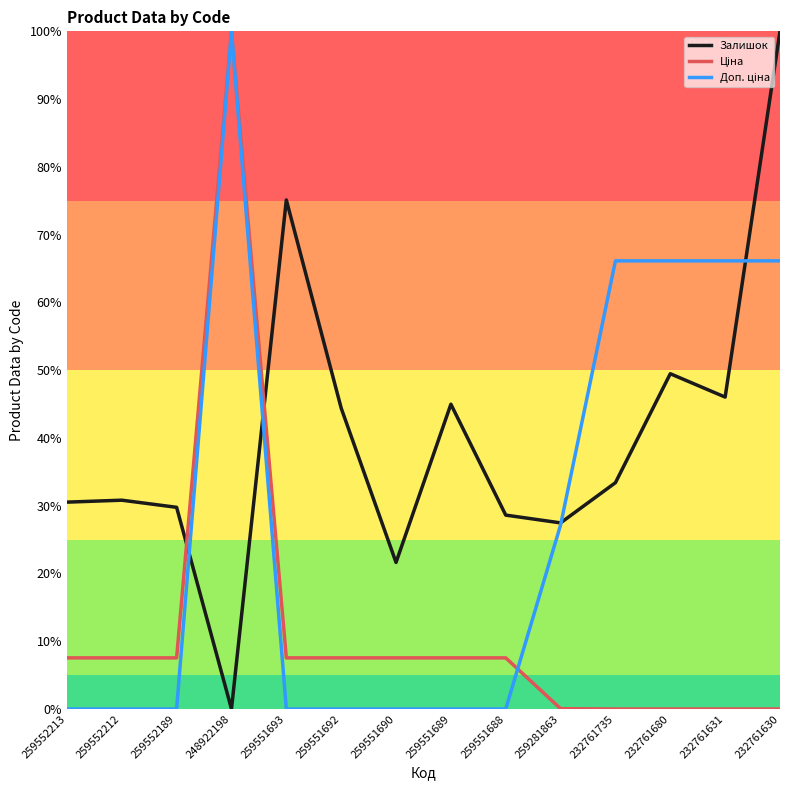

At which category is the sum across all series the highest?

248922198